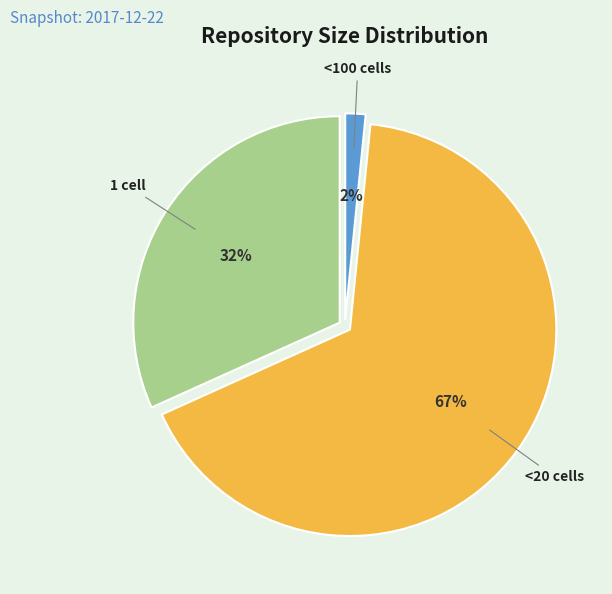

To the nearest percent, what is the average slice percentage?

33%